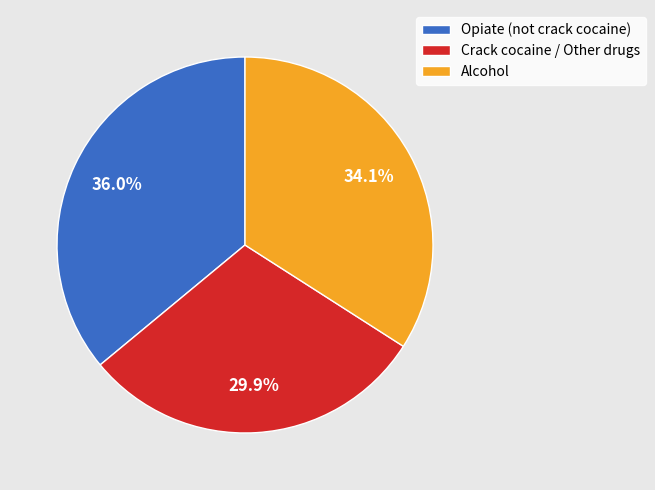

Does any single category account for the majority?

No